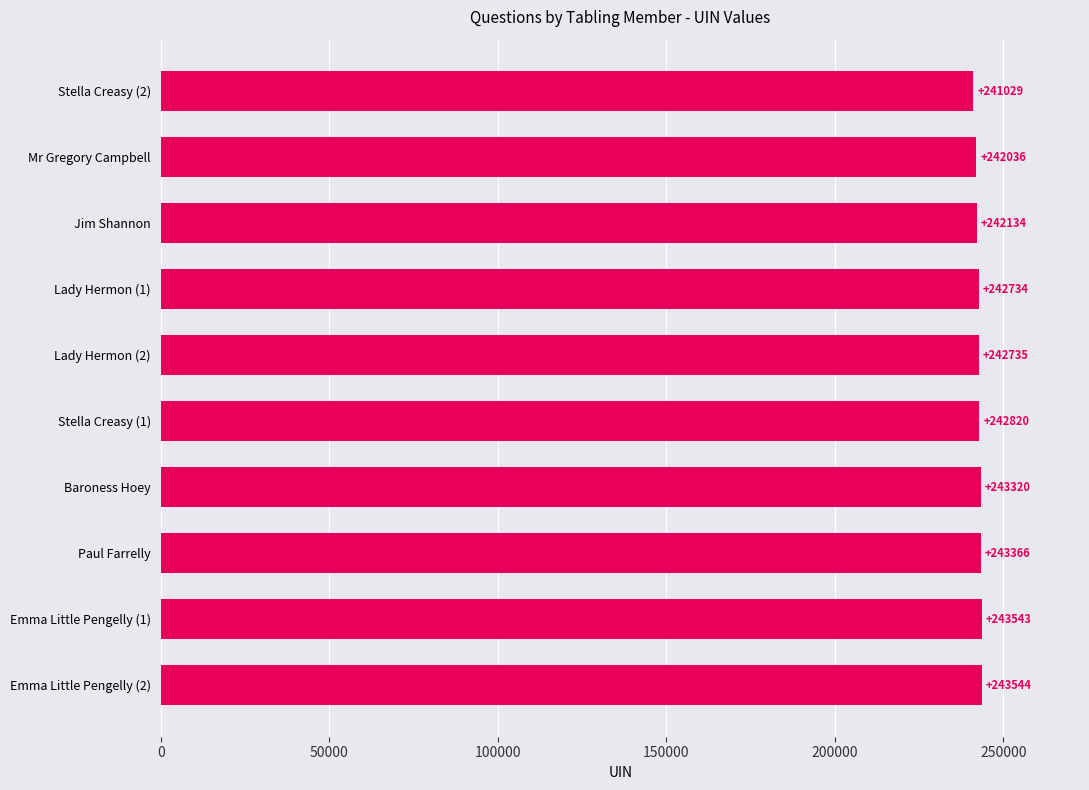

What is the maximum value shown in the chart?

243544